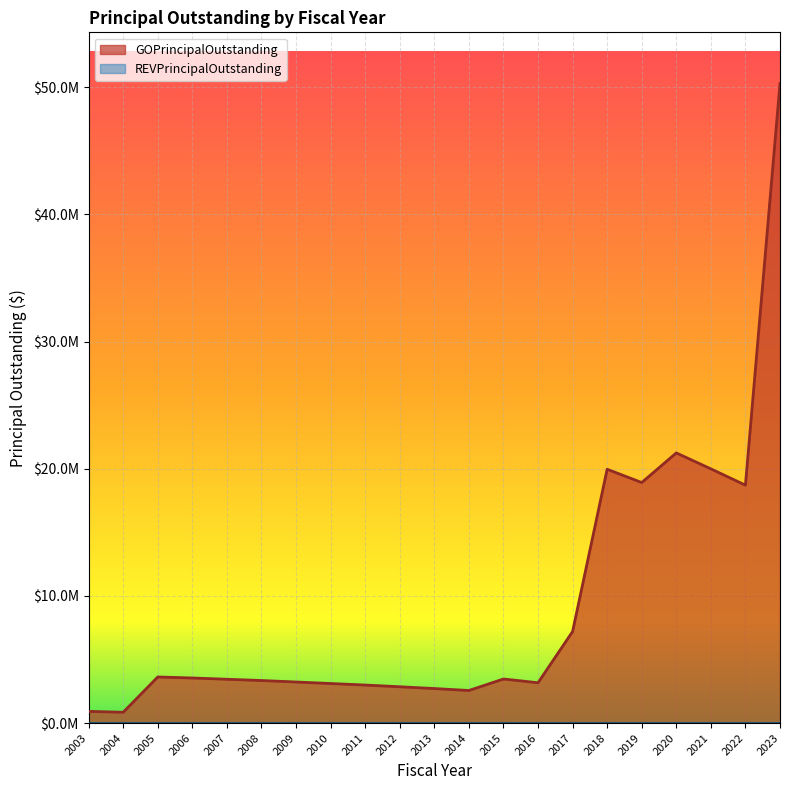

The value at 2016 is 3170000. True or false?

True